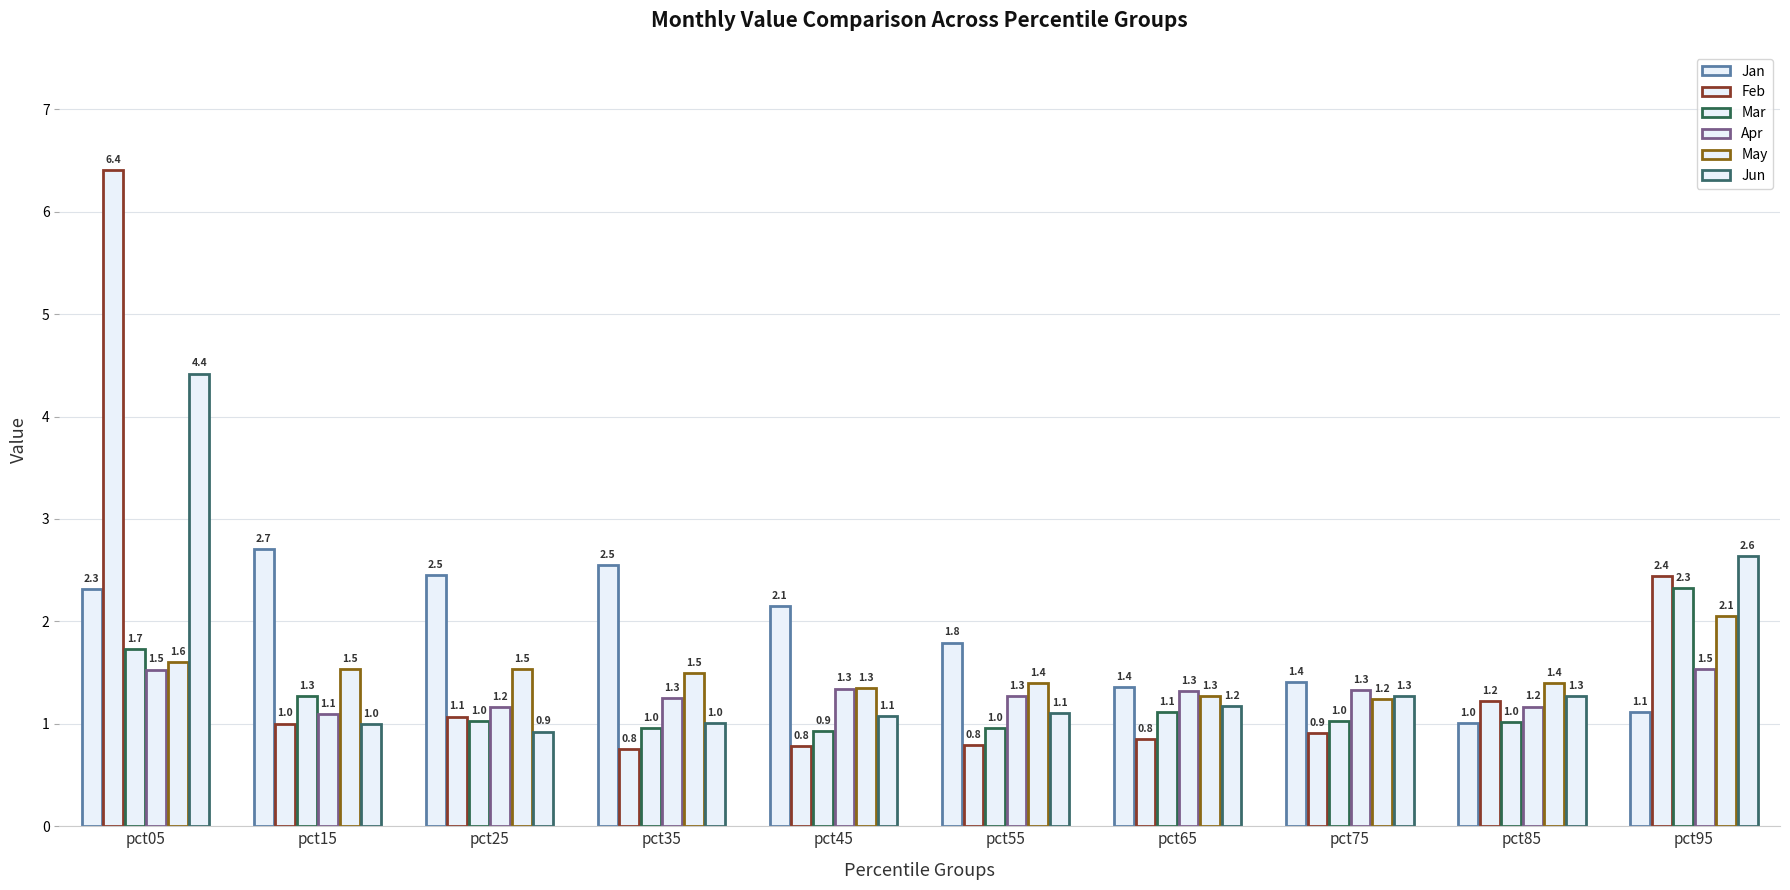

At which category does the chart reach its minimum across all series?

pct35